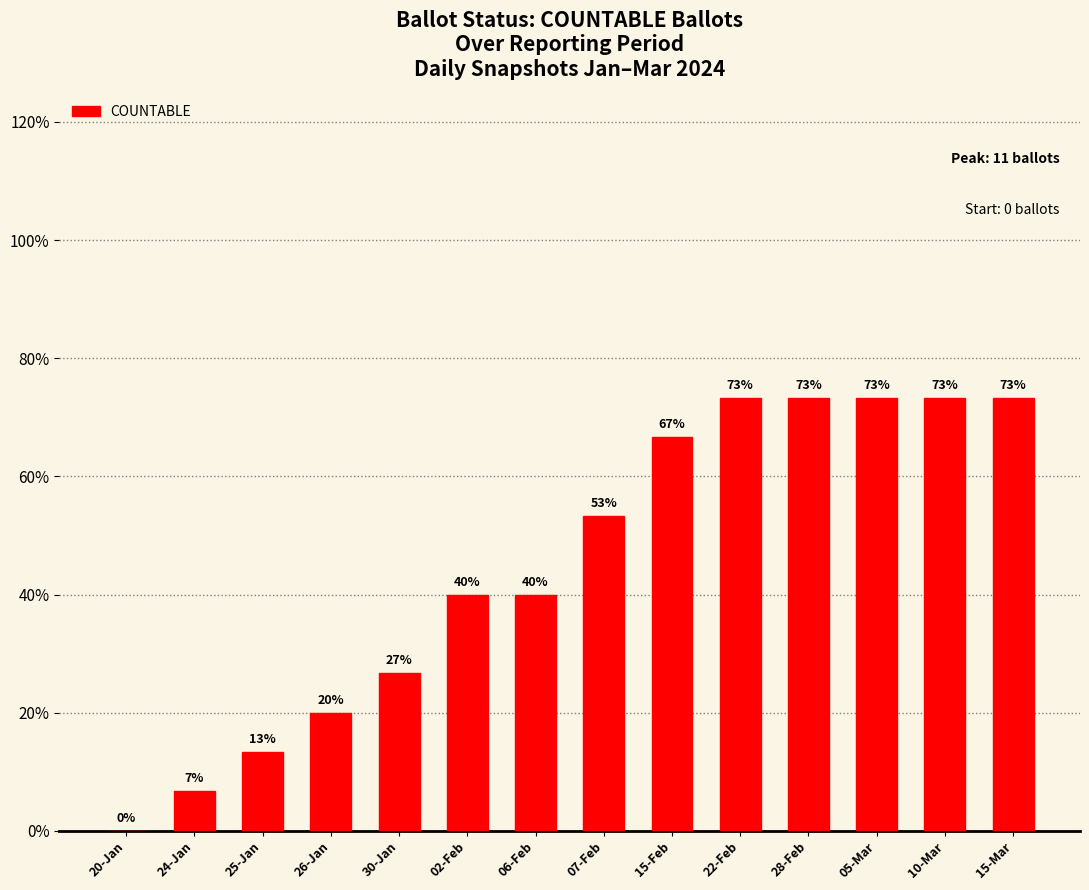

Reading right to left, transcribe all the data shown in this chart.

11	11	11	11	11	10	8	6	6	4	3	2	1	0